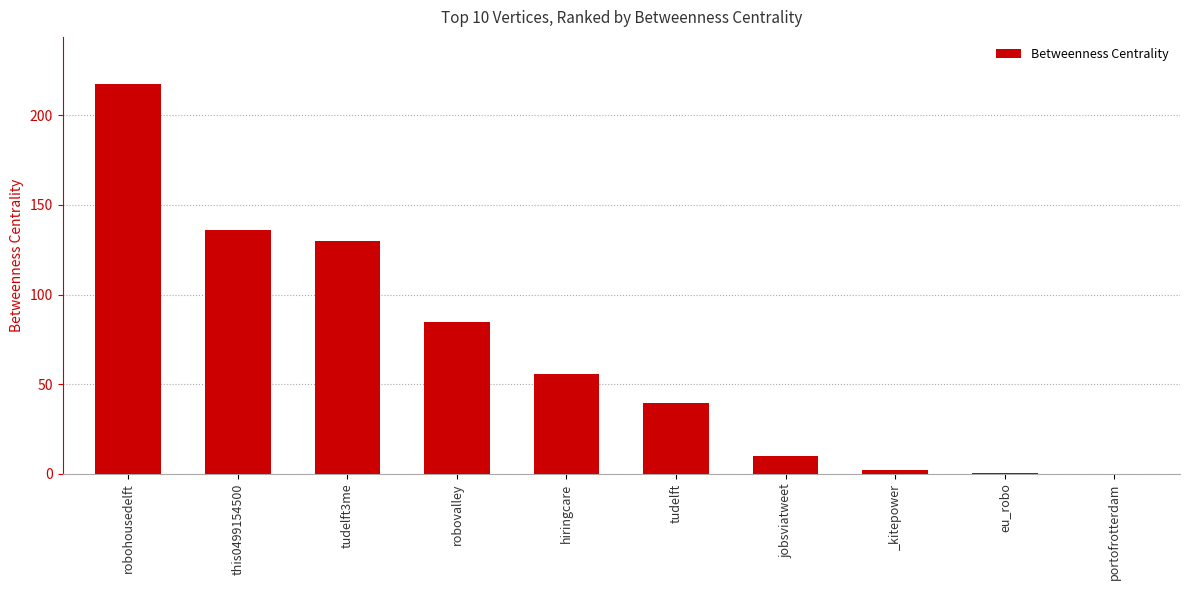

Is it true that the value at portofrotterdam is -149.7?

False